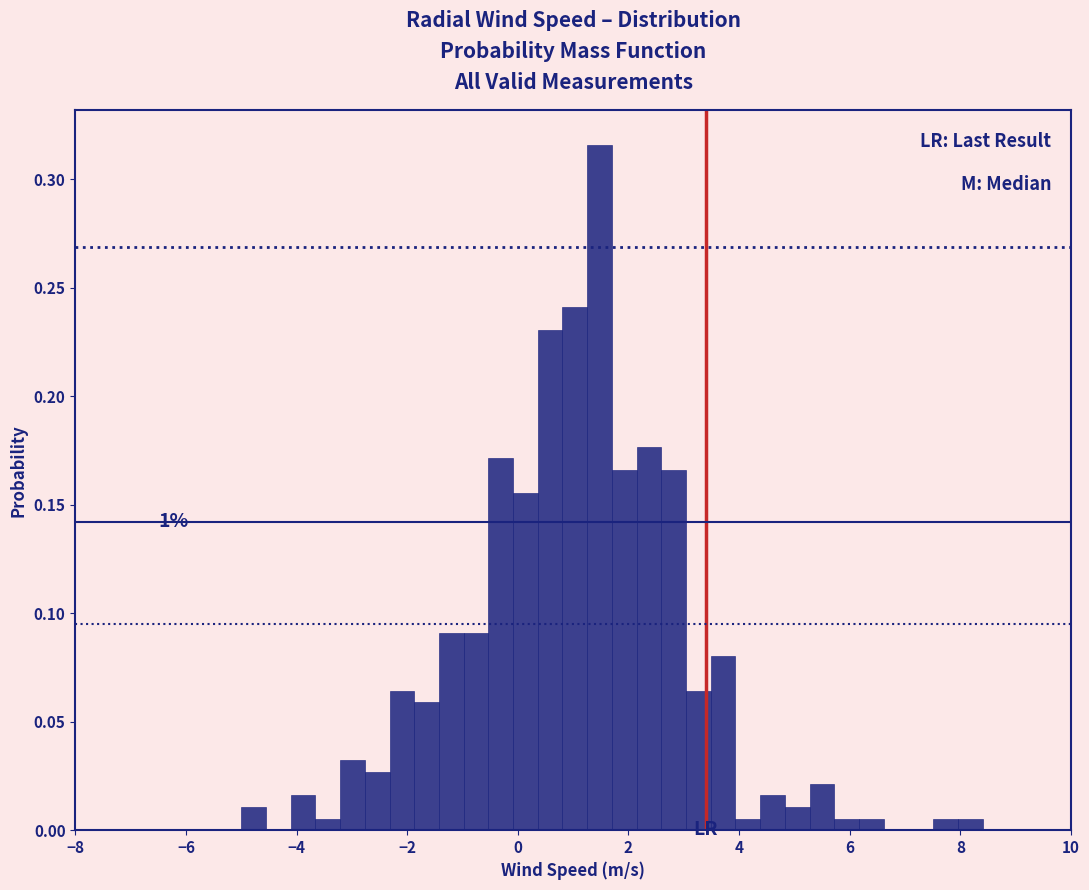

Around what value on the x-axis is the tallest bar? Give the approximate position of its centre, as read against the axis.

1.4